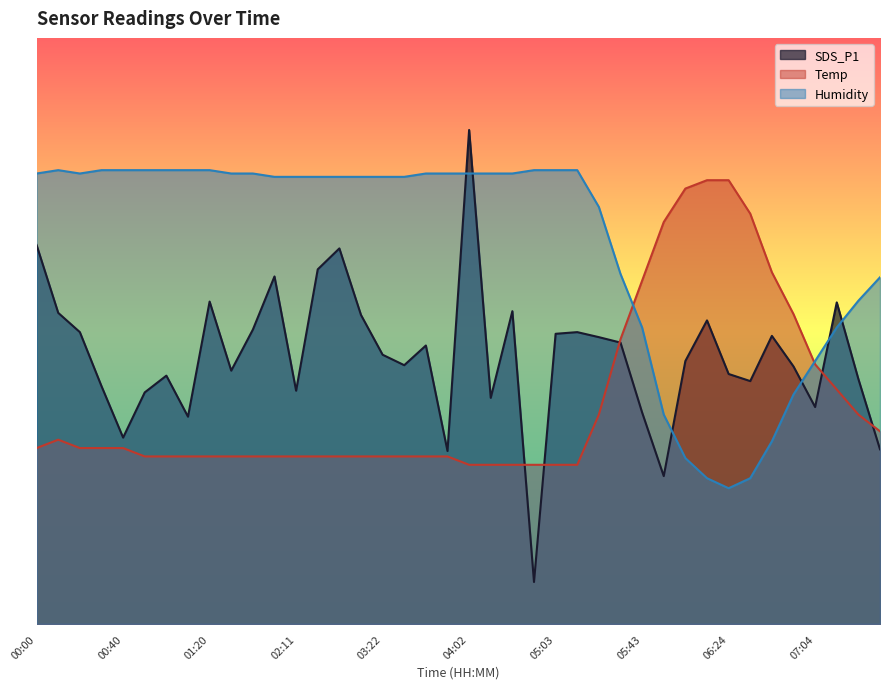

What is the difference between the highest and lowest values at 01:30?

33.8